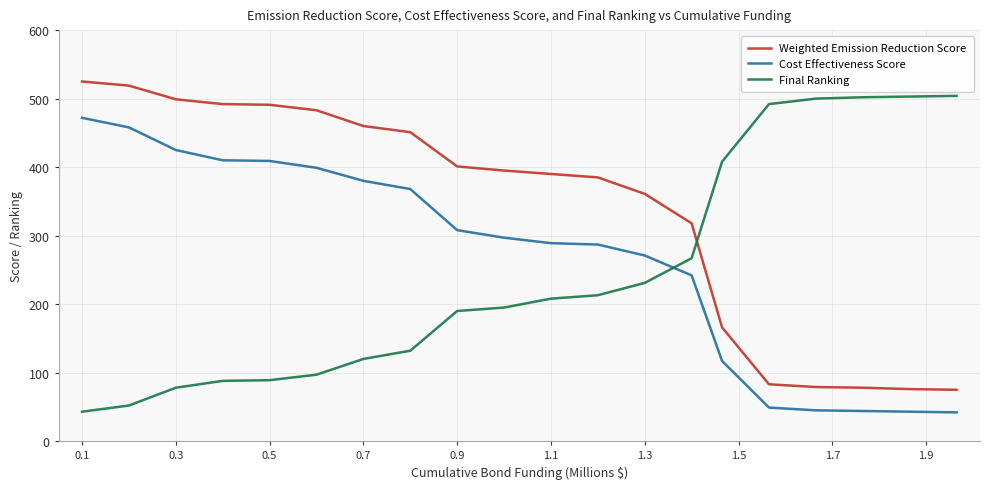

Rank the series by their maximum value, from highest to lowest.

Weighted Emission Reduction Score, Final Ranking, Cost Effectiveness Score